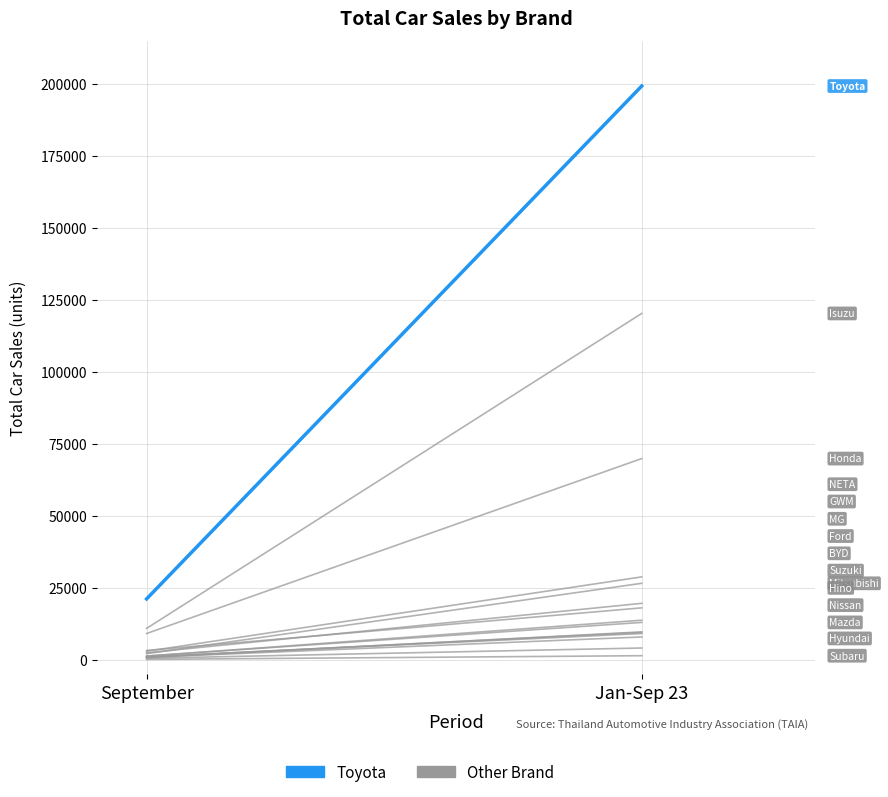

At Jan-Sep 23, list the series in order from largest to smallest.

Toyota, Other Brand